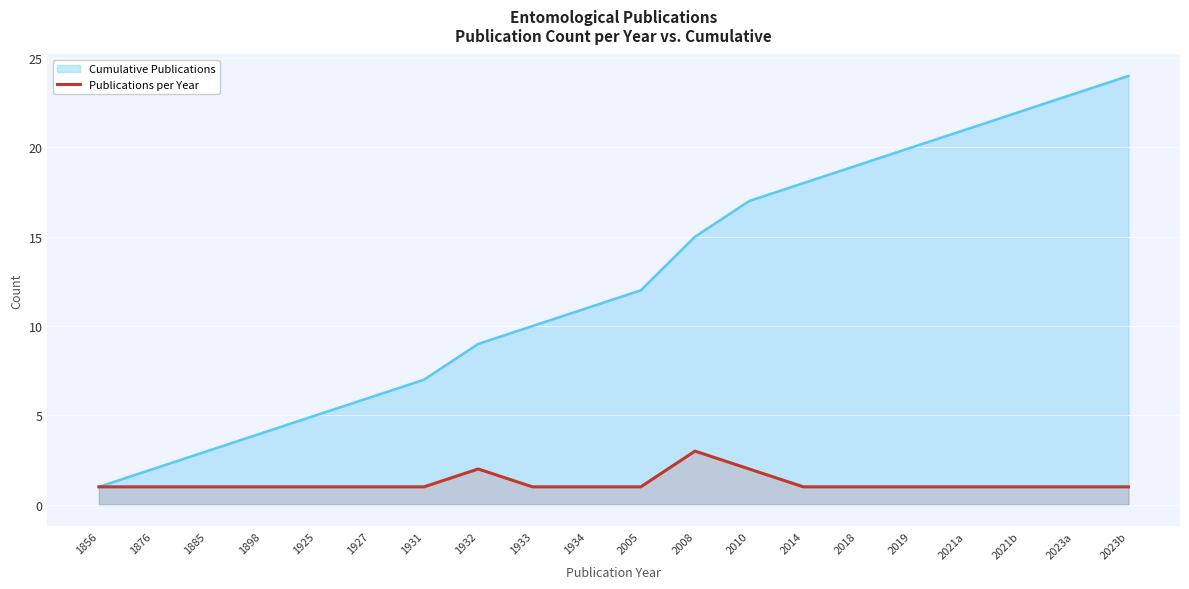

Approximately how many times larger is the value at 1934 compared to 2010?

0.5